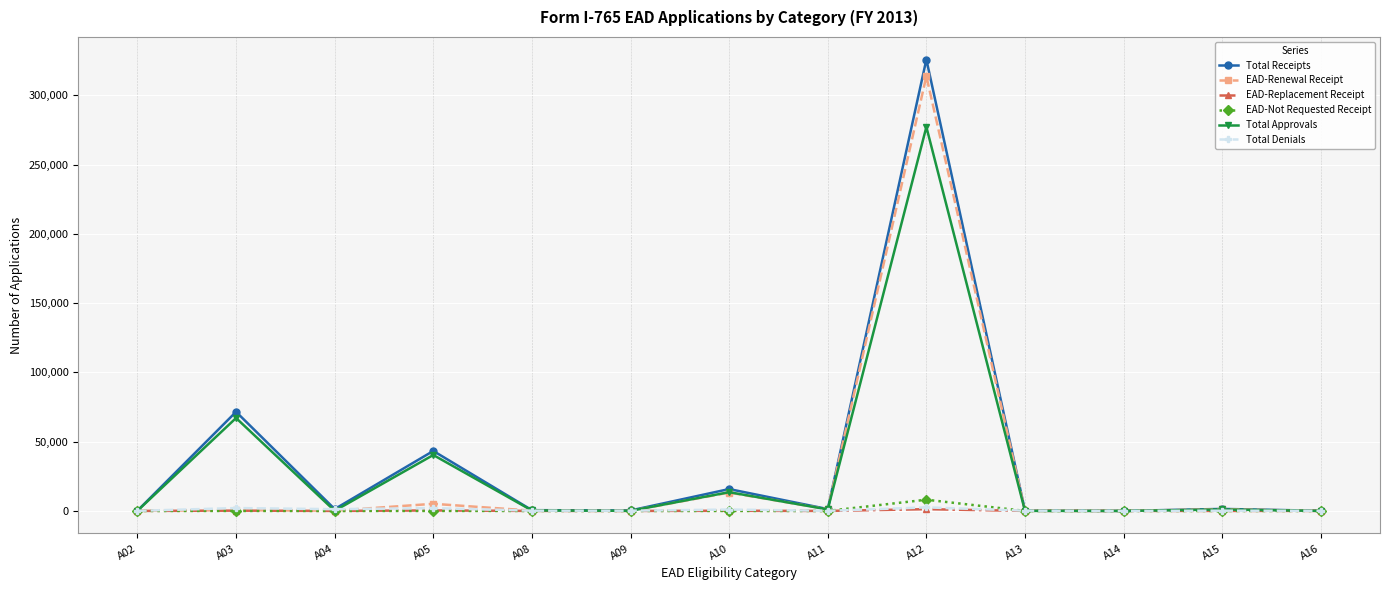

At which category is the sum across all series the highest?

A12